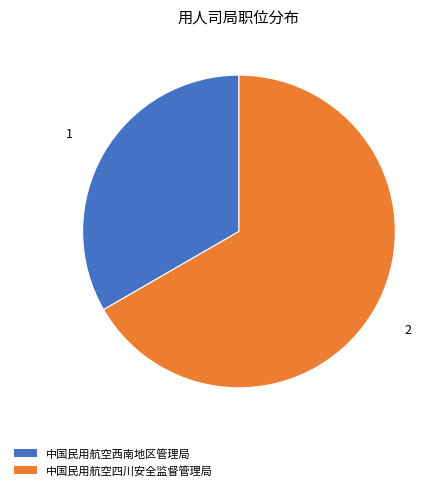

Does 中国民用航空四川安全监督管理局 represent more than half of the total?

Yes